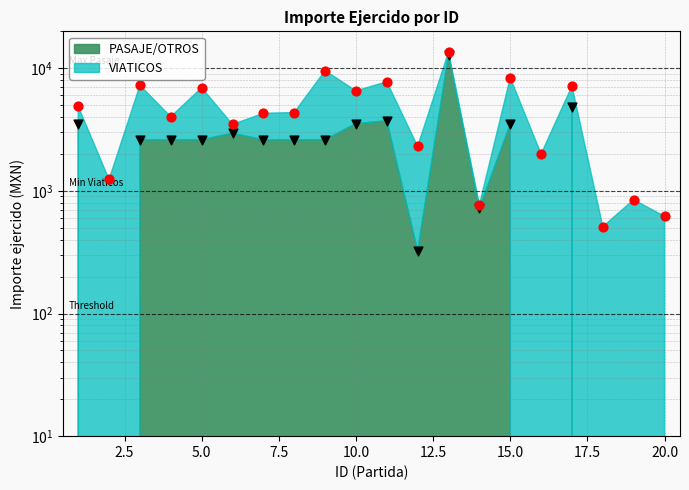

Between 1 and 6, which is larger?

1